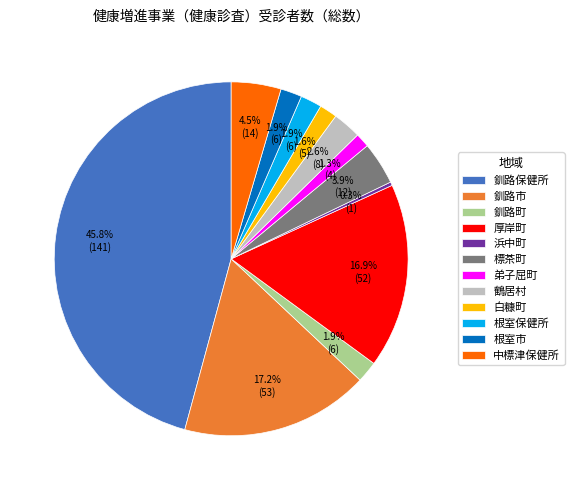

The 釧路町 slice represents 8% of the pie. True or false?

False